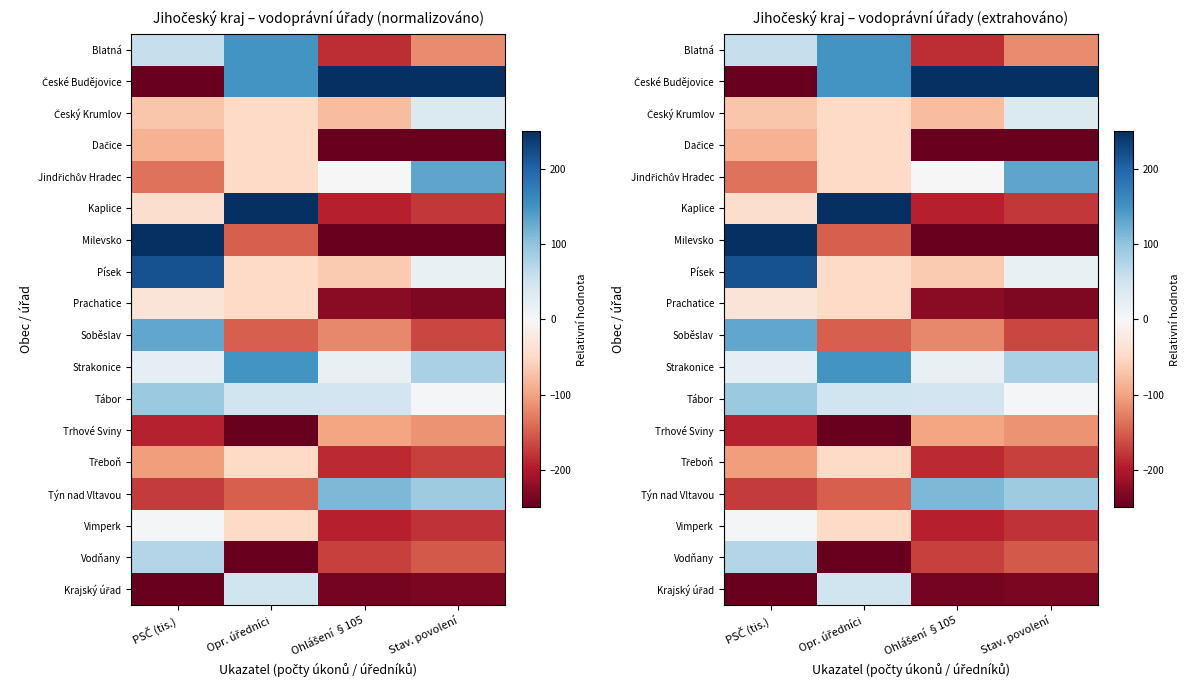

What is the total value across all series at PSČ (tis.)?

-487.4